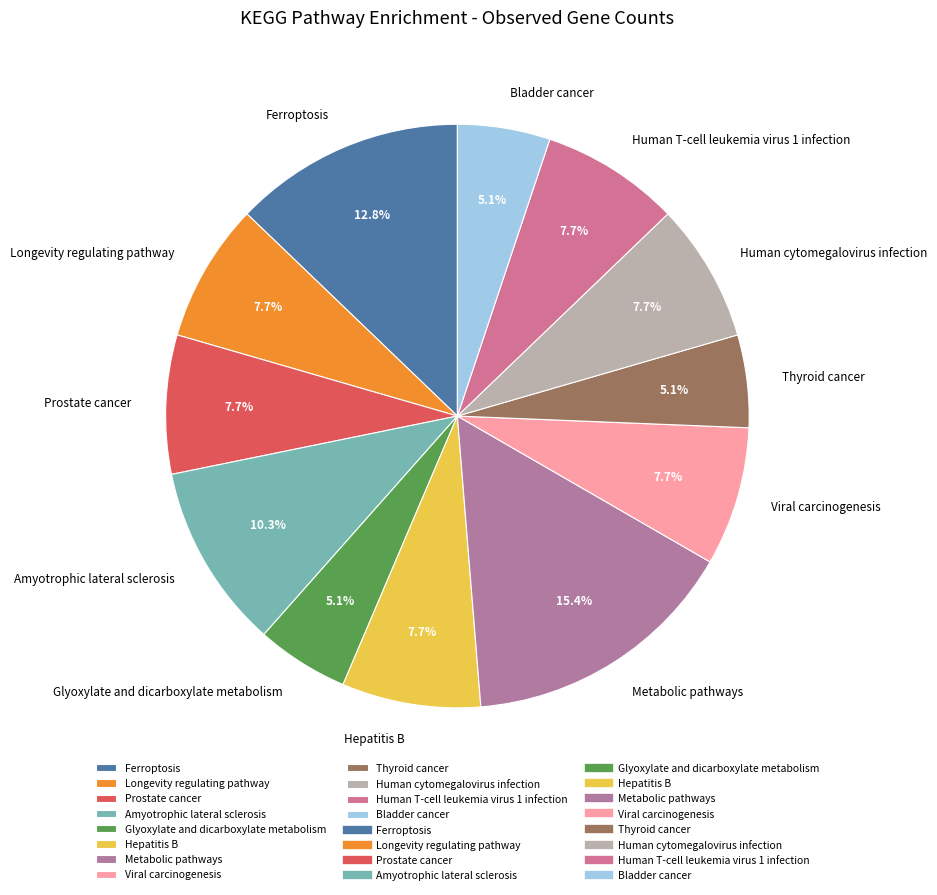

How many slices are in this pie chart?

12